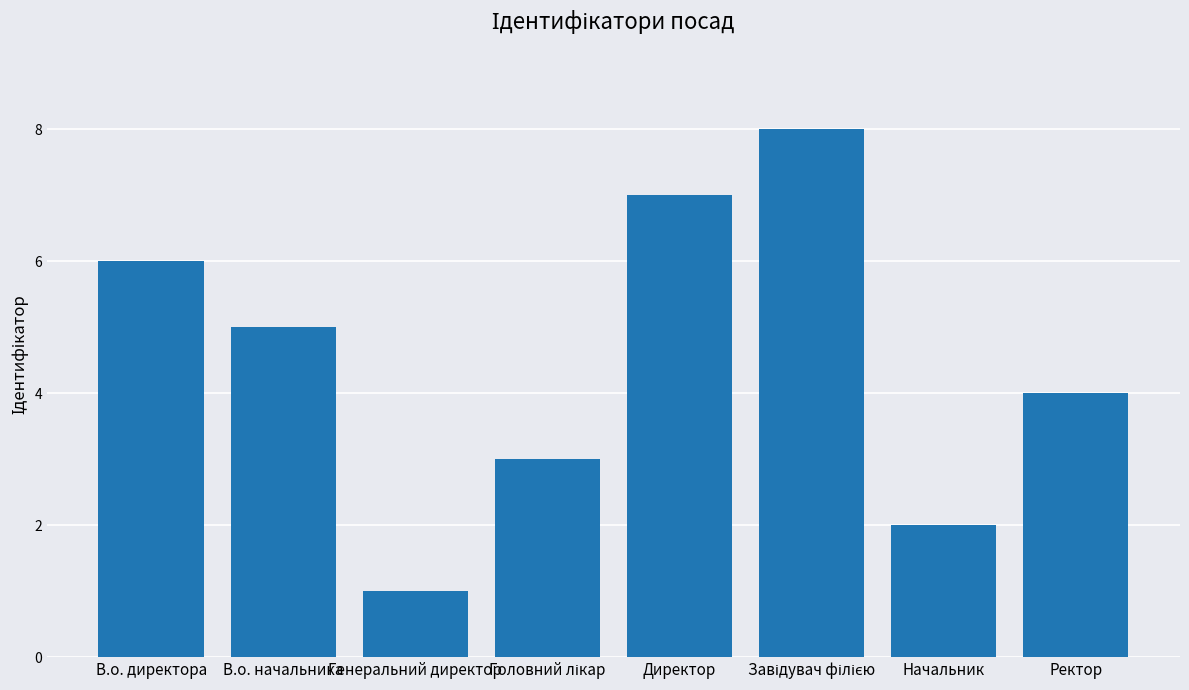

What is the ratio of the value at В.о. начальника to the value at Начальник?

2.5